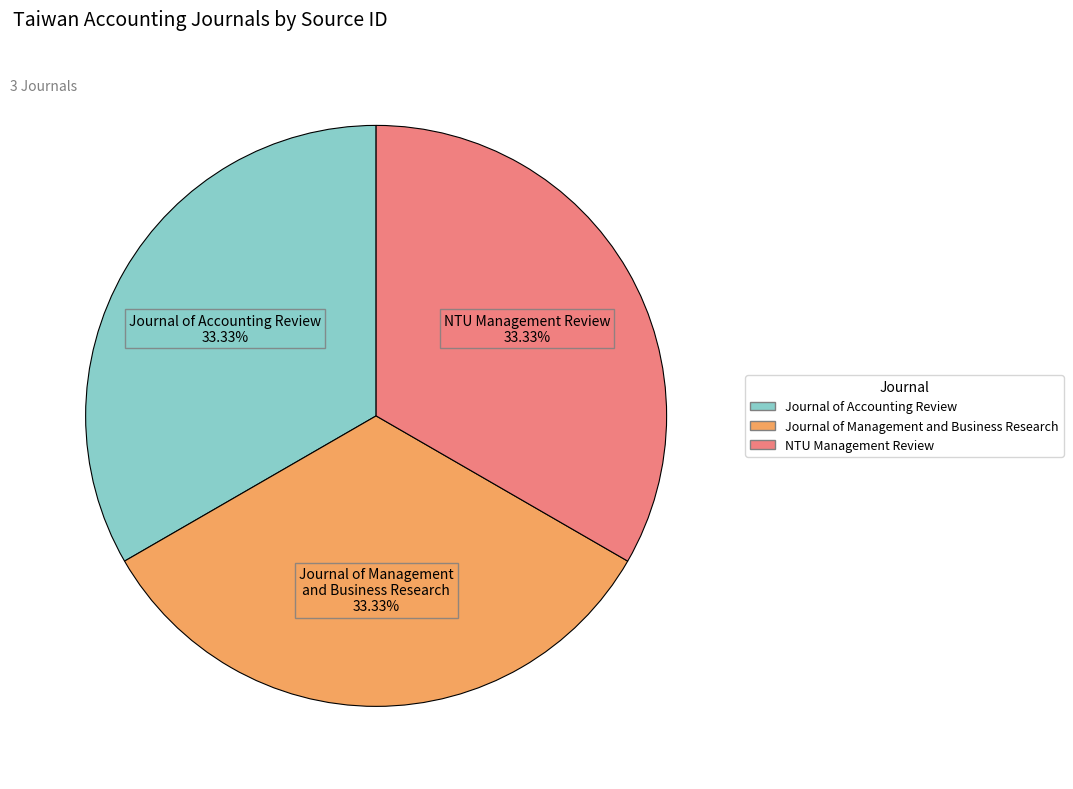

How much of the chart is everything except Journal of Accounting Review?

66.7%